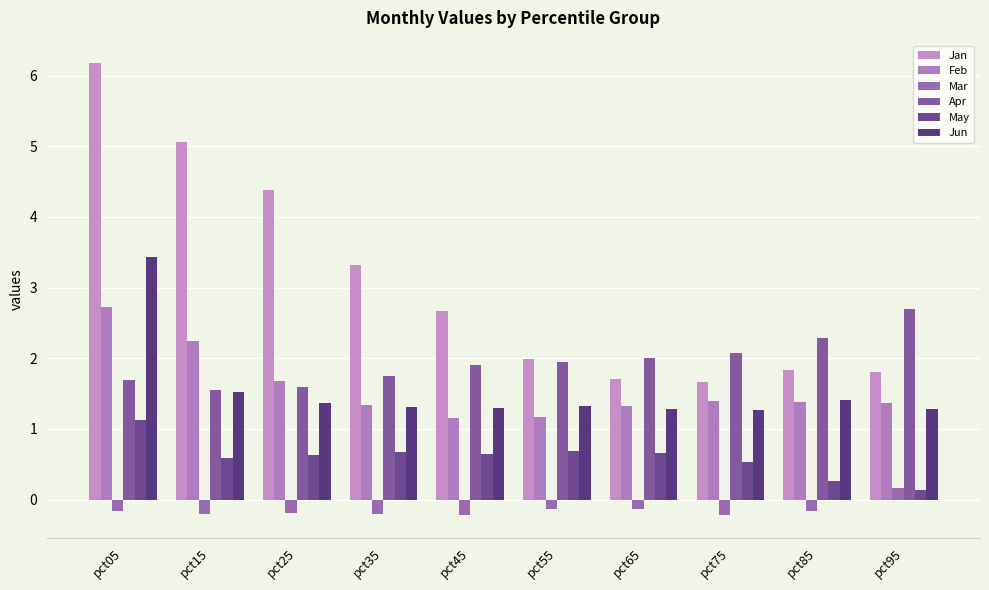

Reading left to right, transcribe all the data shown in this chart.

Jan: pct05=6.2	pct15=5.1	pct25=4.4	pct35=3.3	pct45=2.7	pct55=2.0	pct65=1.7	pct75=1.7	pct85=1.8	pct95=1.8
Feb: pct05=2.7	pct15=2.2	pct25=1.7	pct35=1.3	pct45=1.2	pct55=1.2	pct65=1.3	pct75=1.4	pct85=1.4	pct95=1.4
Mar: pct05=-0.2	pct15=-0.2	pct25=-0.2	pct35=-0.2	pct45=-0.2	pct55=-0.1	pct65=-0.1	pct75=-0.2	pct85=-0.2	pct95=0.2
Apr: pct05=1.7	pct15=1.5	pct25=1.6	pct35=1.8	pct45=1.9	pct55=1.9	pct65=2.0	pct75=2.1	pct85=2.3	pct95=2.7
May: pct05=1.1	pct15=0.6	pct25=0.6	pct35=0.7	pct45=0.6	pct55=0.7	pct65=0.7	pct75=0.5	pct85=0.3	pct95=0.1
Jun: pct05=3.4	pct15=1.5	pct25=1.4	pct35=1.3	pct45=1.3	pct55=1.3	pct65=1.3	pct75=1.3	pct85=1.4	pct95=1.3